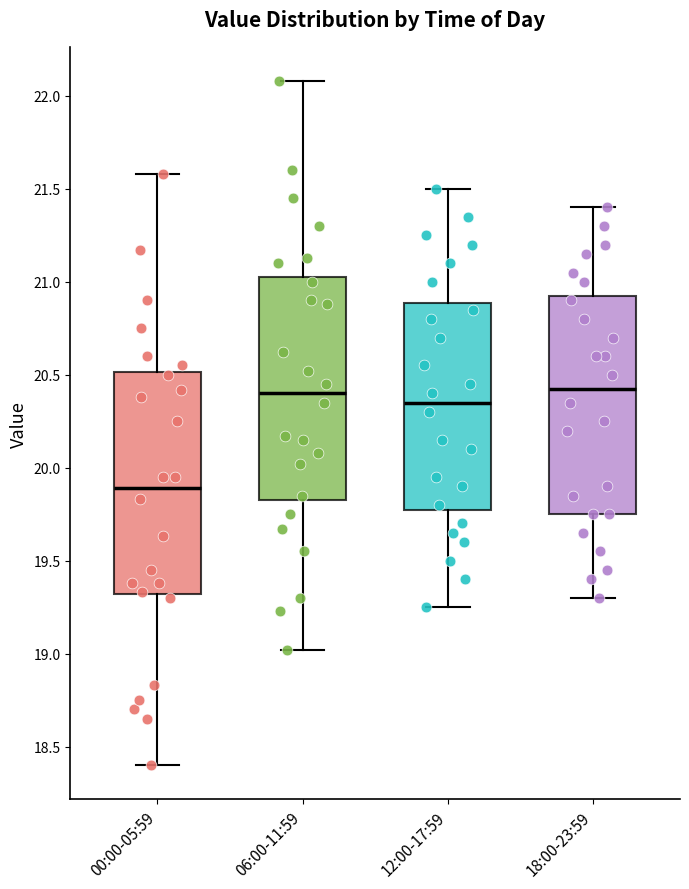

Where is the lower edge of the box for 06:00-11:59 on the y-axis? The values are not printed on the chart, so give them approximately, as read against the axis.

19.85